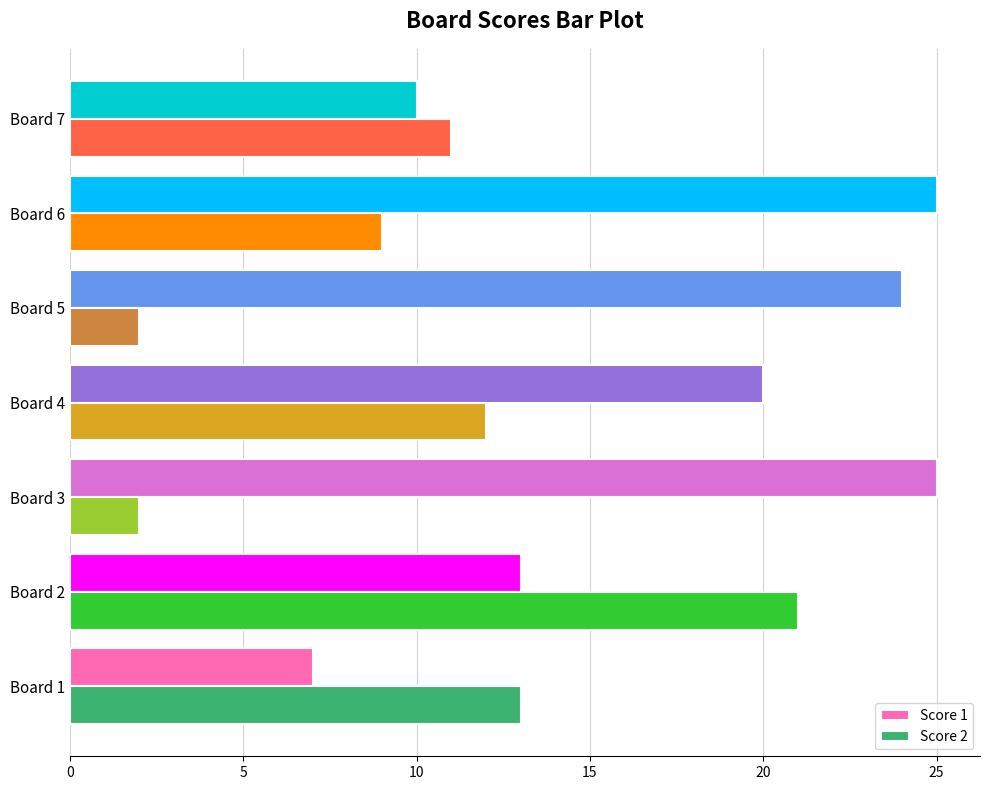

What is the maximum value for Score 1?

25